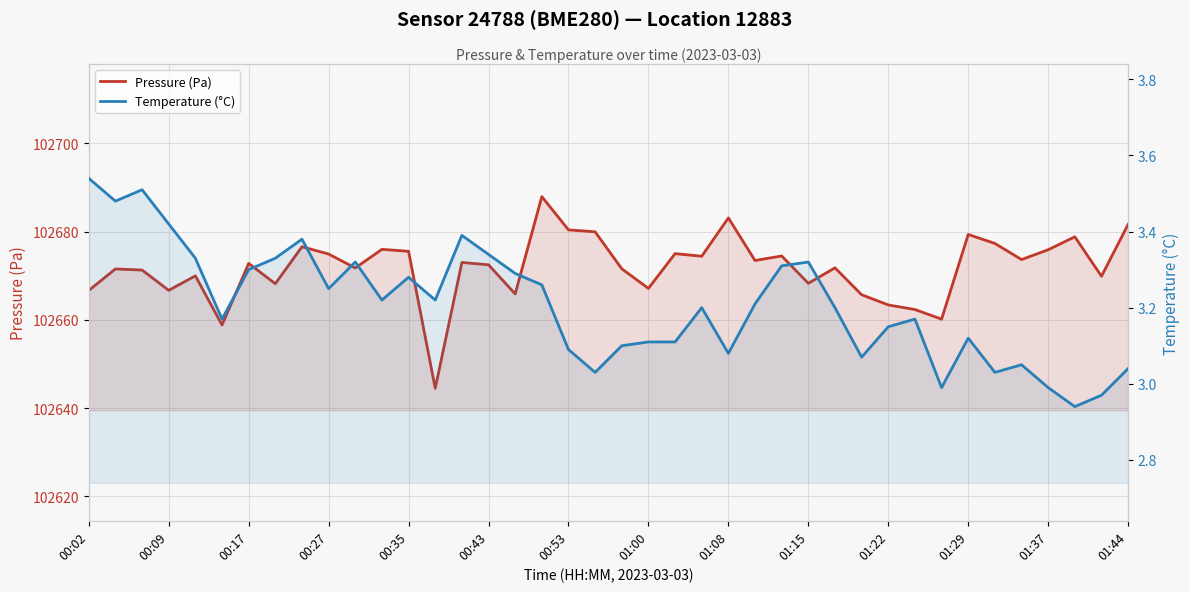

The Temperature (°C) series shows 4.3 at 00:35. True or false?

False